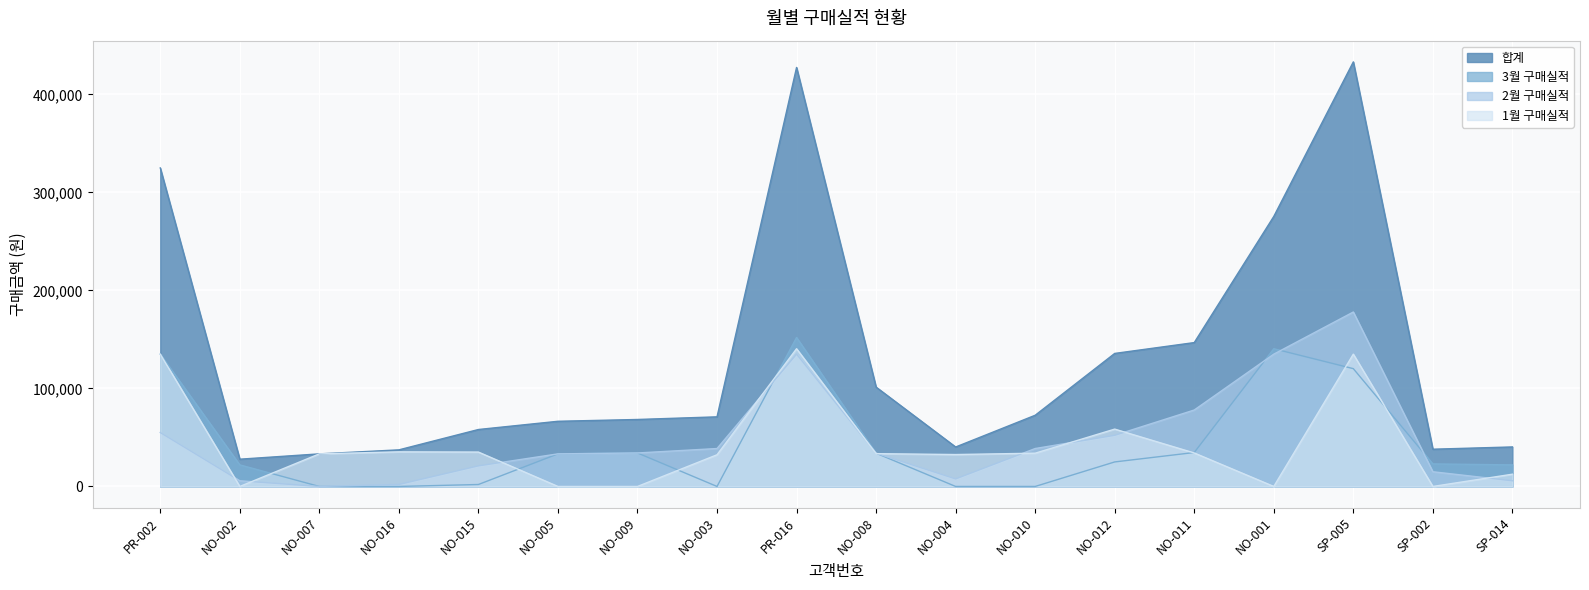

True or false: 2월 구매실적 has a value of 5800 at SP-014.

True